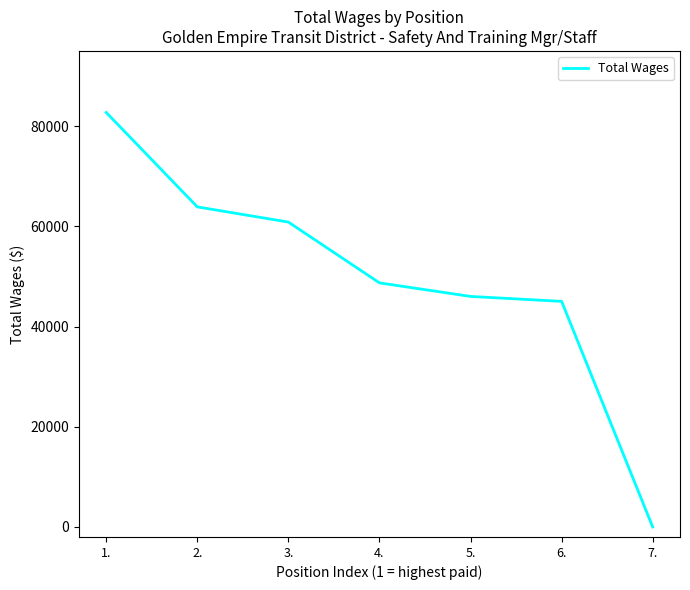

The chart shows a value of 10503 at 5.. True or false?

False